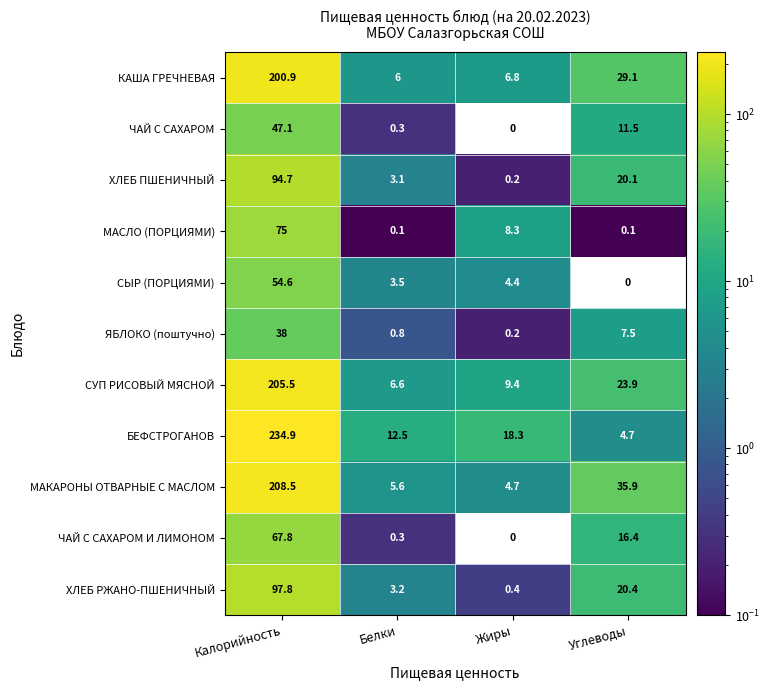

At which category is the sum across all series the highest?

Калорийность